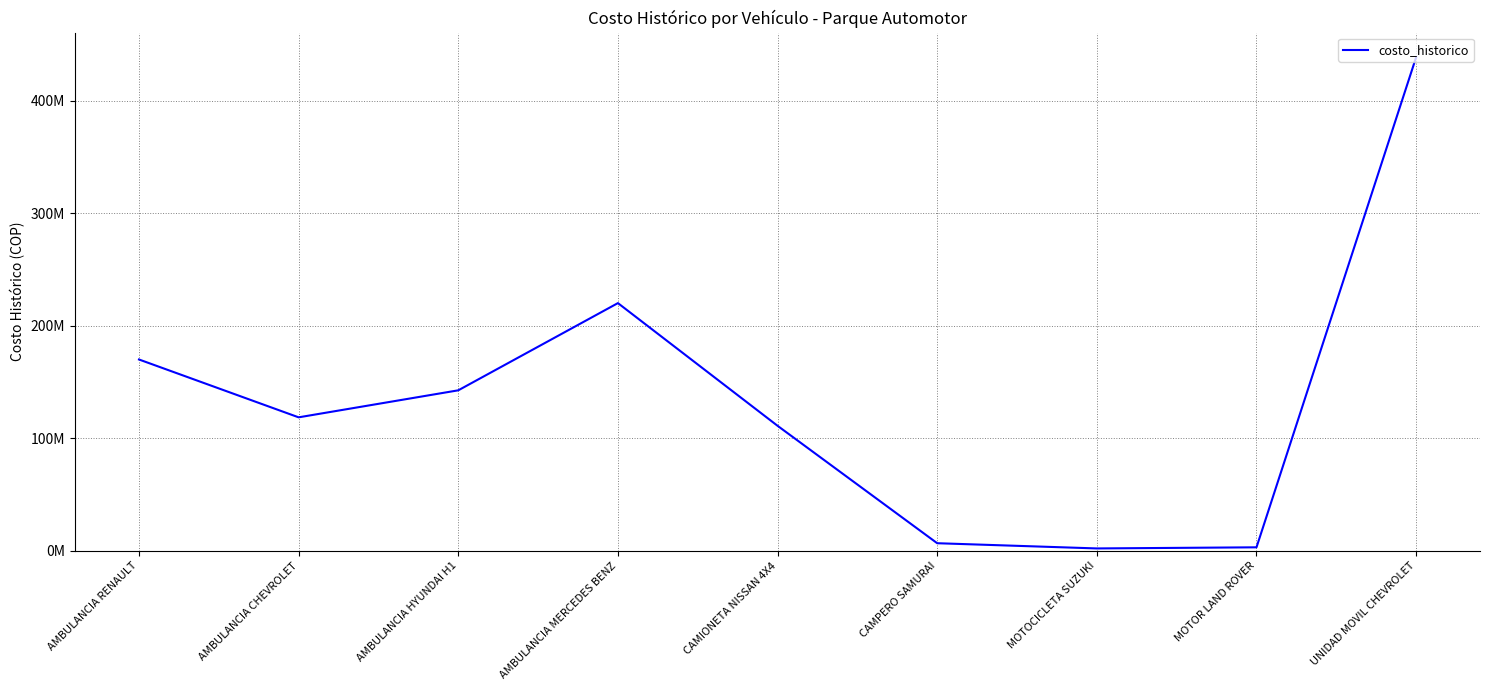

Reading left to right, what are all the values shown in this chart?

169900000.0	118500000.0	142500000.0	220000000.0	110980000.0	6636847.6	2000000.0	3000000.0	438500000.0